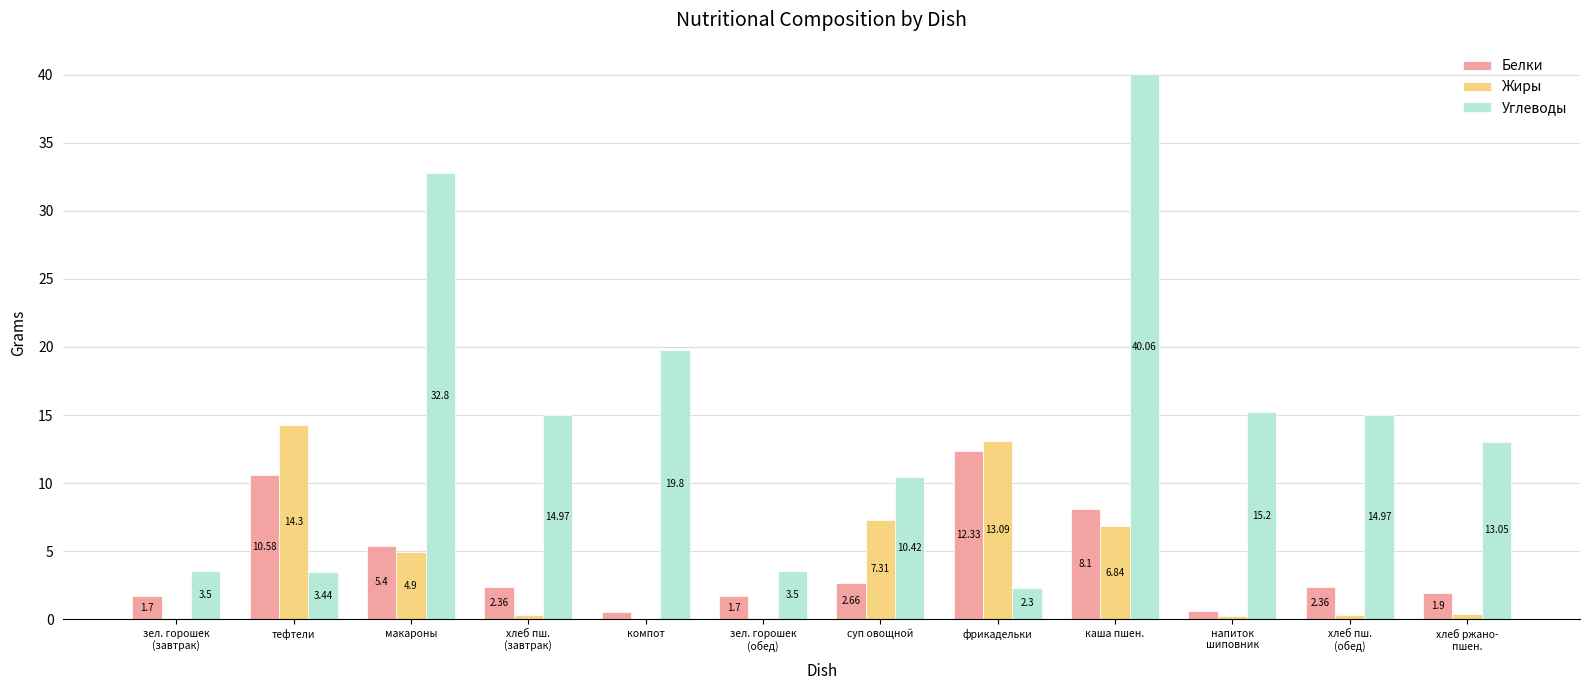

What is the maximum value for Жиры?

14.3